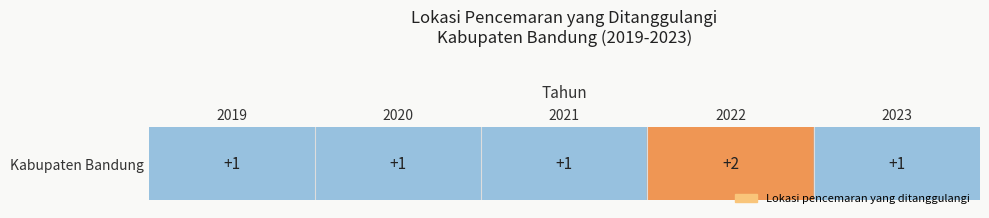

What is the smallest value displayed?

1